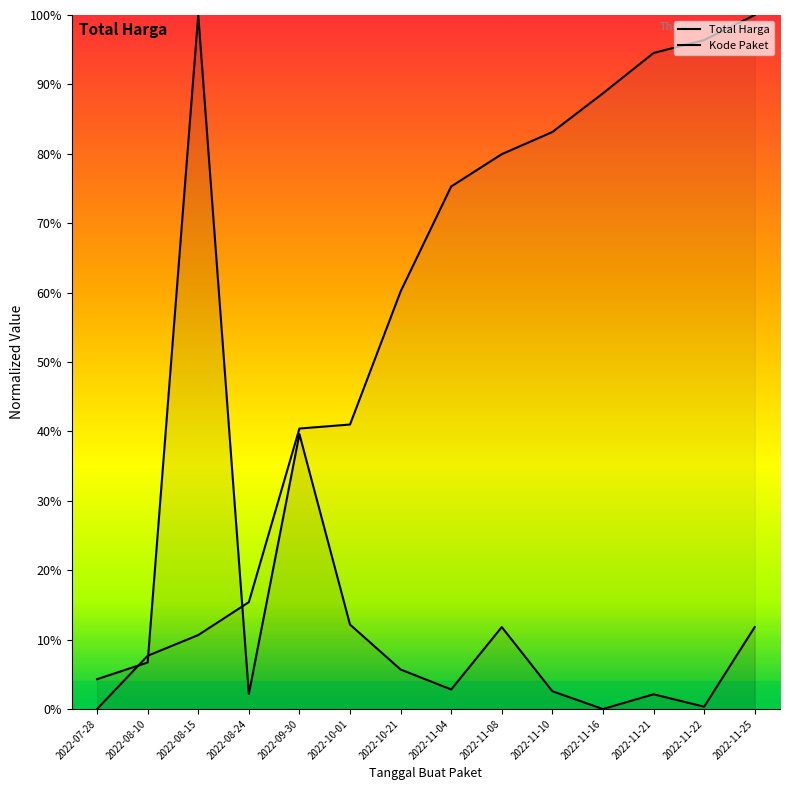

What is the difference between the Kode Paket values at 2022-11-22 and 2022-11-08?

16.4